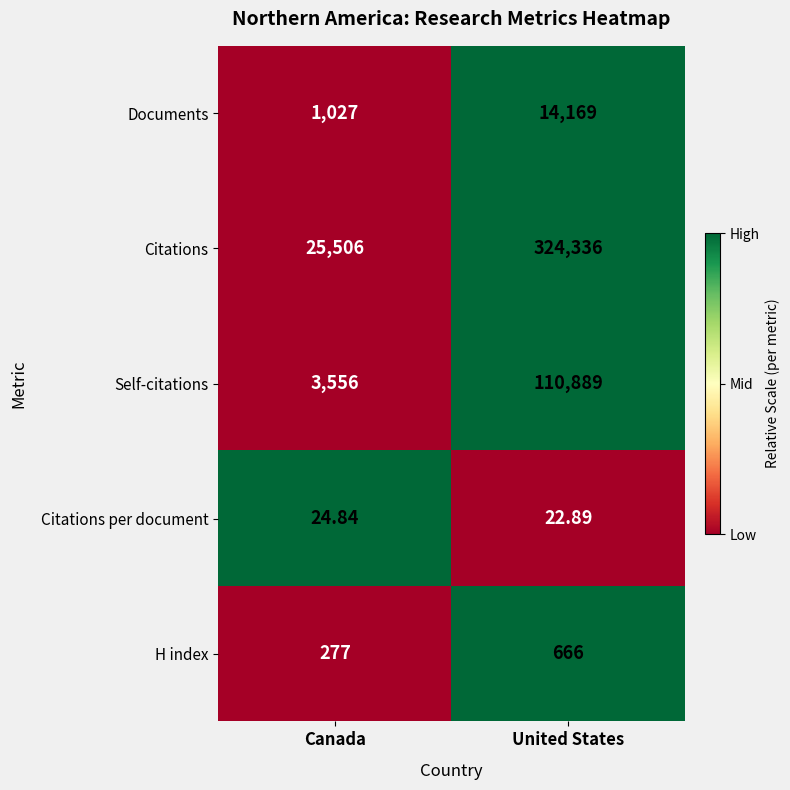

Which series has the largest range (max minus min)?

Citations